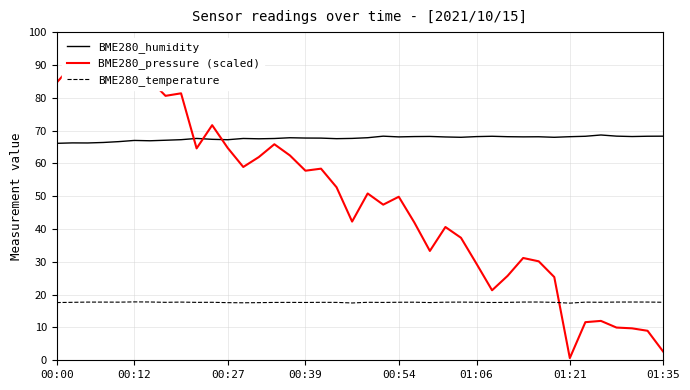

Count the BME280_temperature values in the range 17 to 18.

40